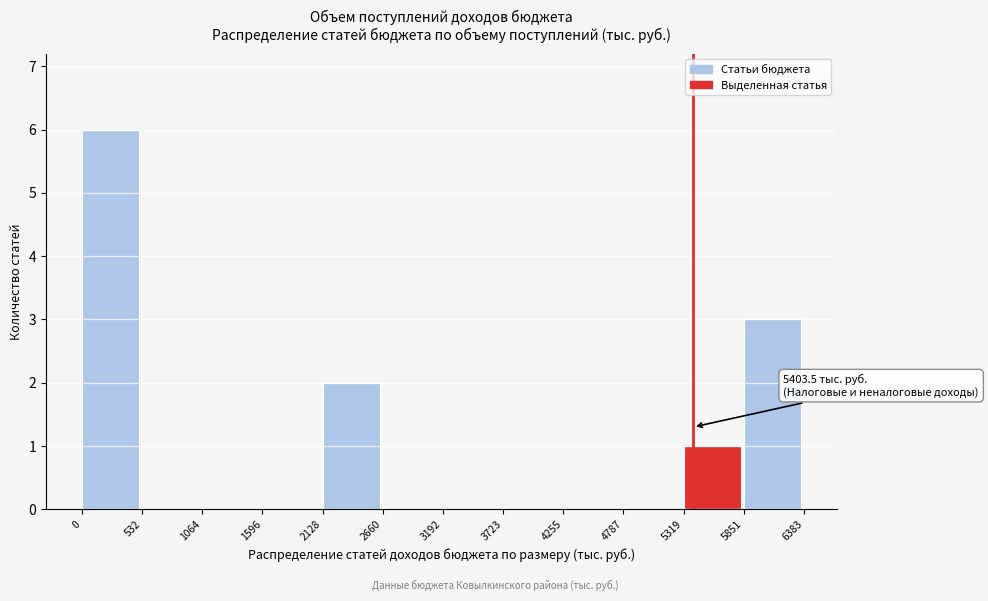

Which range on the x-axis has the tallest bar?

0 to 532